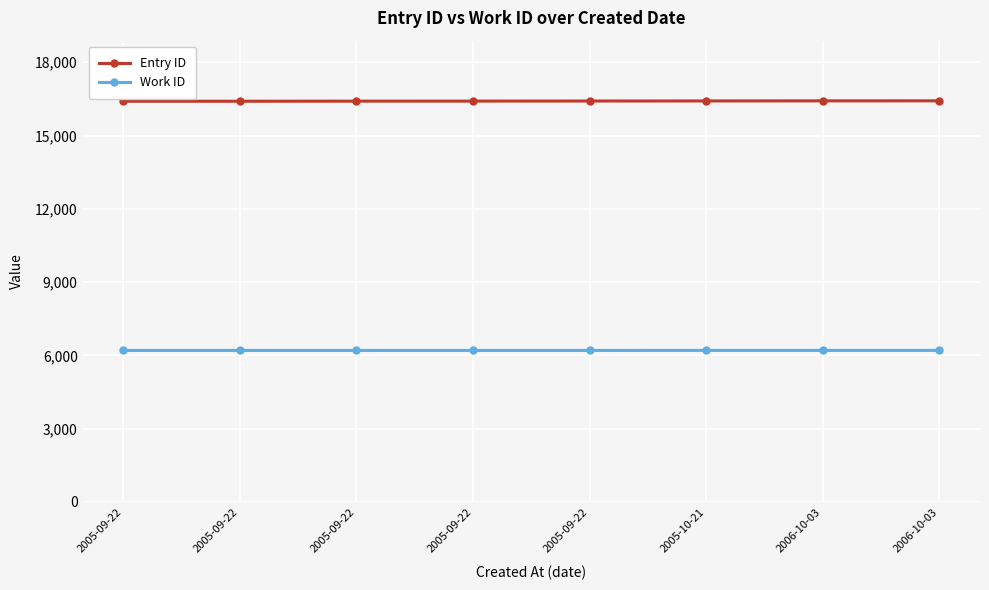

Which series has the largest total across all categories?

Entry ID